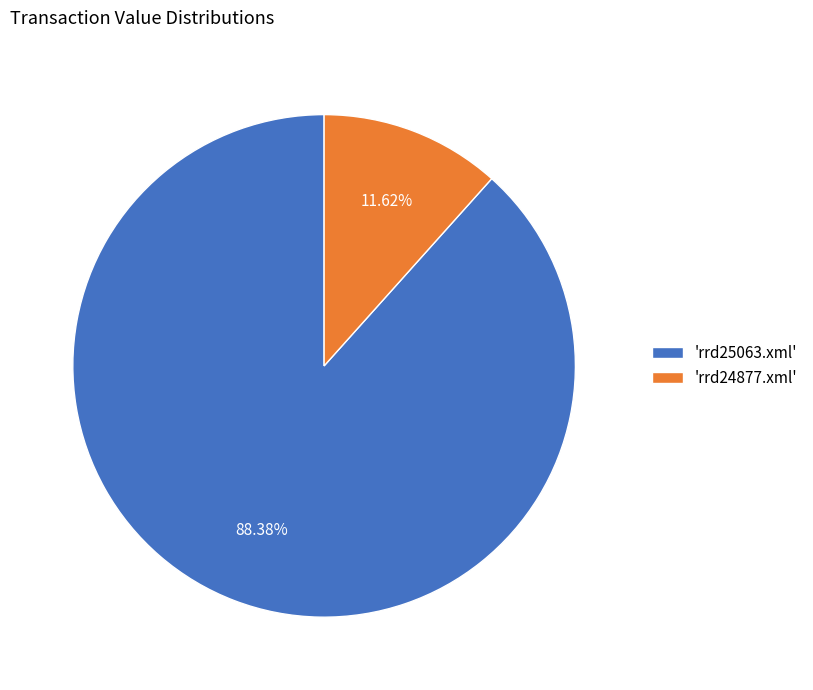

How many segments does this pie chart have?

2